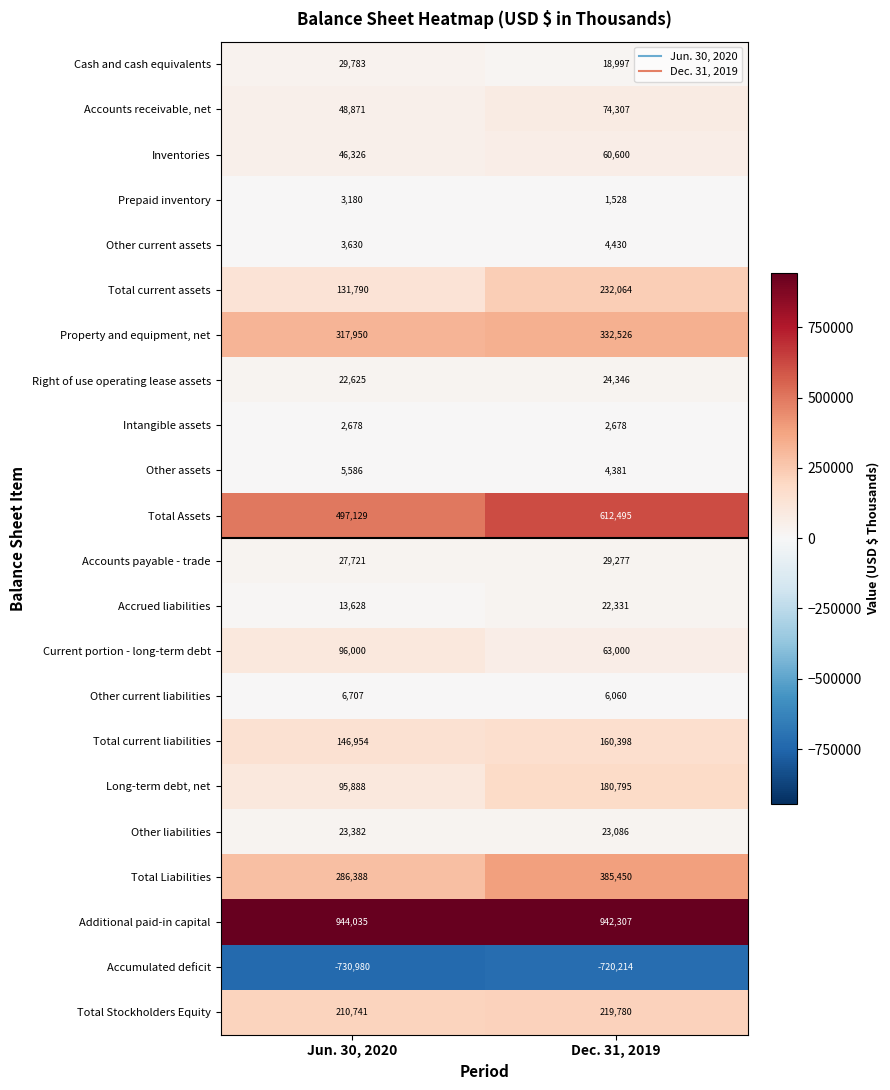

Which series has the widest spread of values?

Total Assets